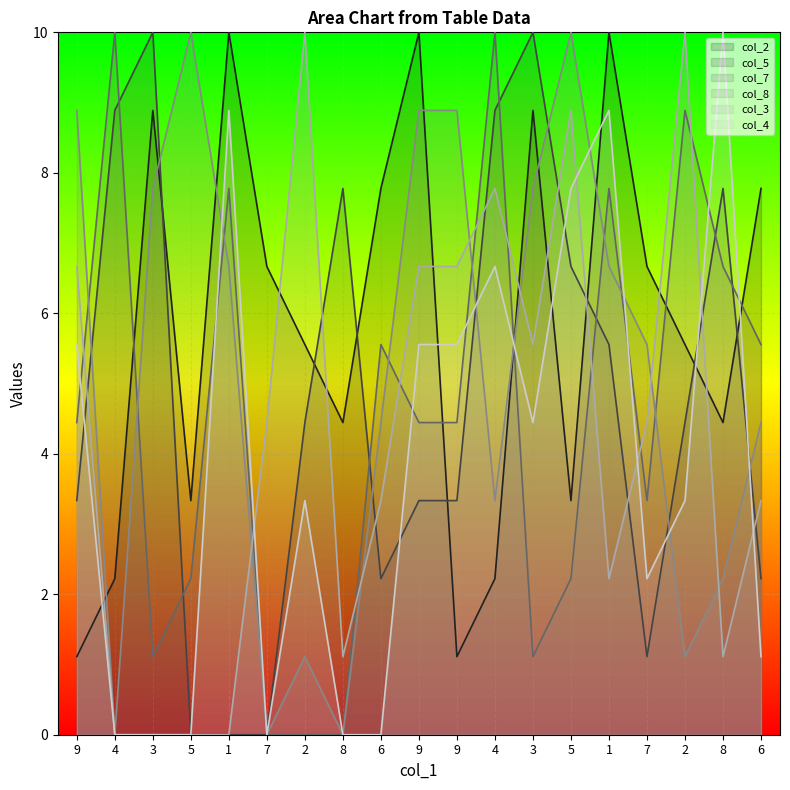

At which category does col_3 reach its first local valley?

8